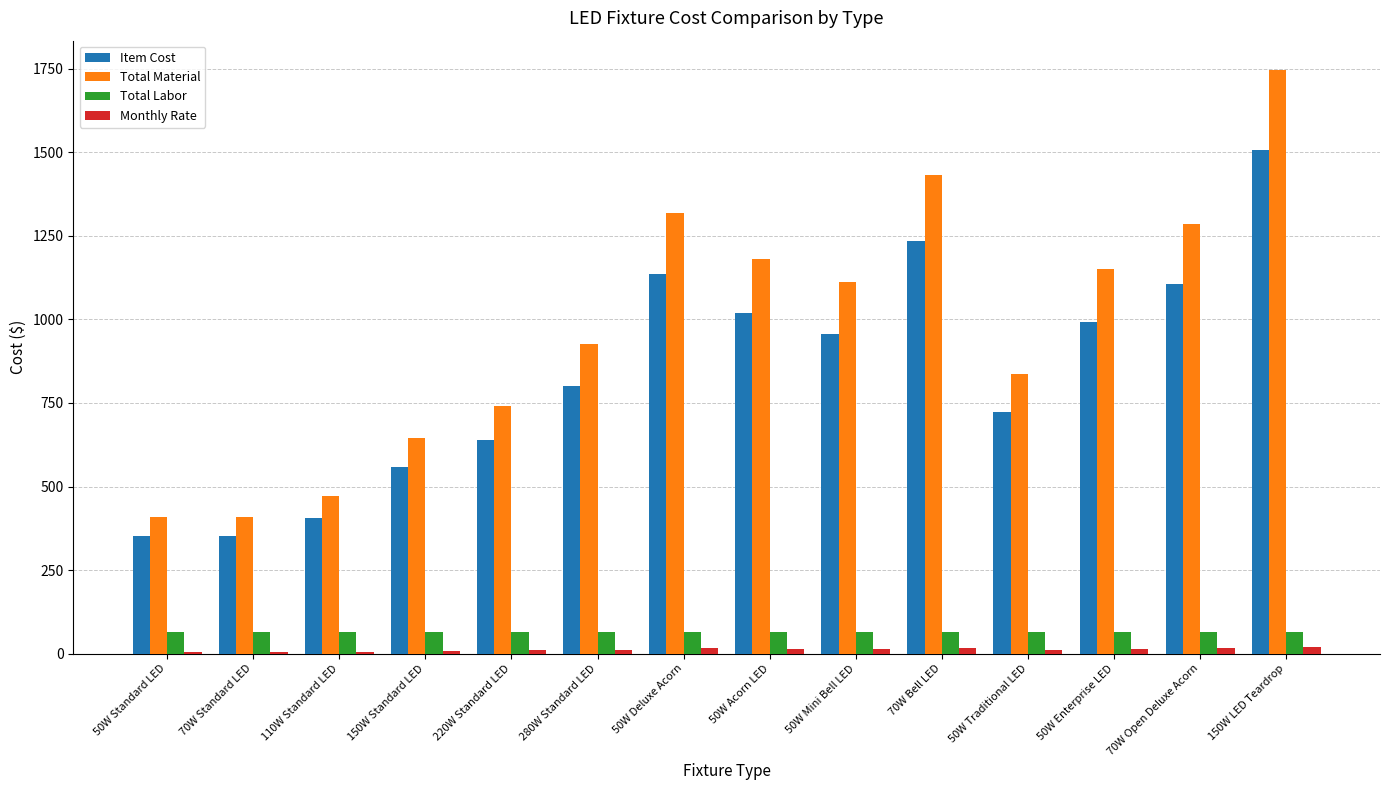

What is the sum of all Item Cost values?

11784.8